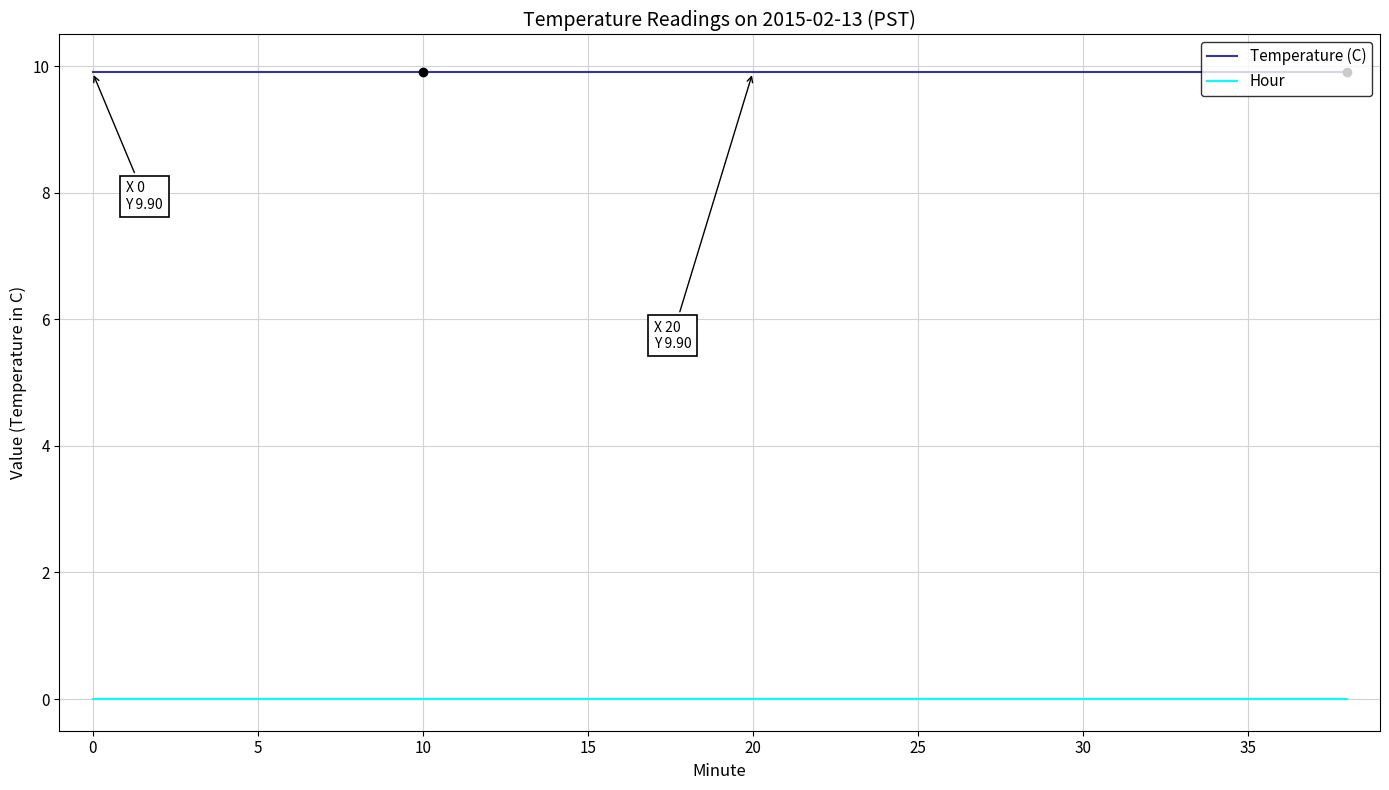

List the series in order of their peak value, lowest first.

Hour, Temperature (C)